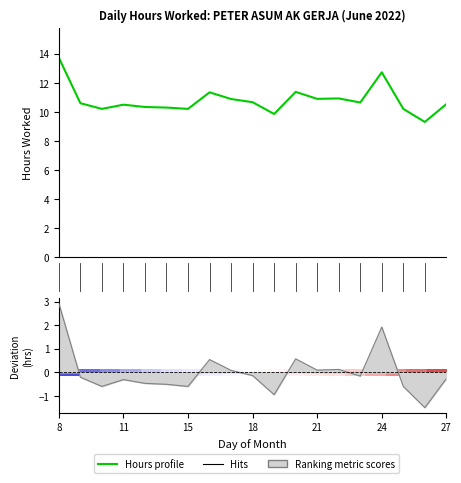

What is the greatest value displayed?

13.7